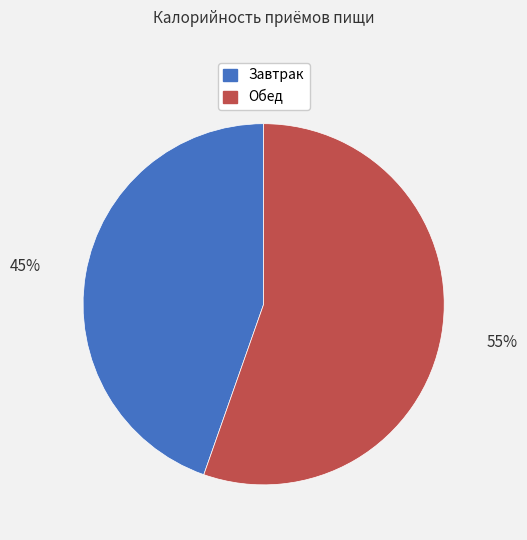

What is the majority slice?

Обед